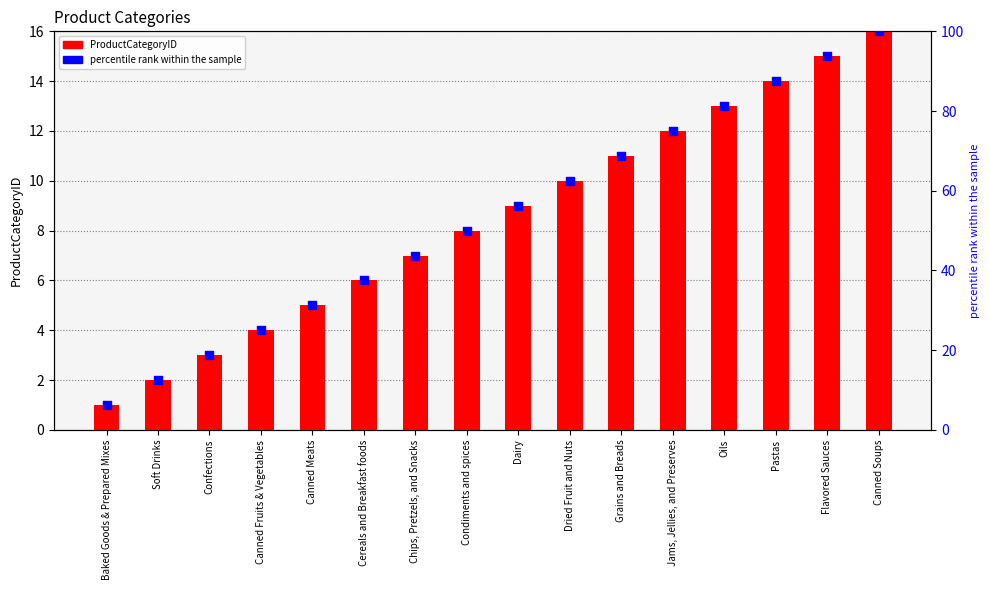

Which series contains the lowest Y value?

ProductCategoryID